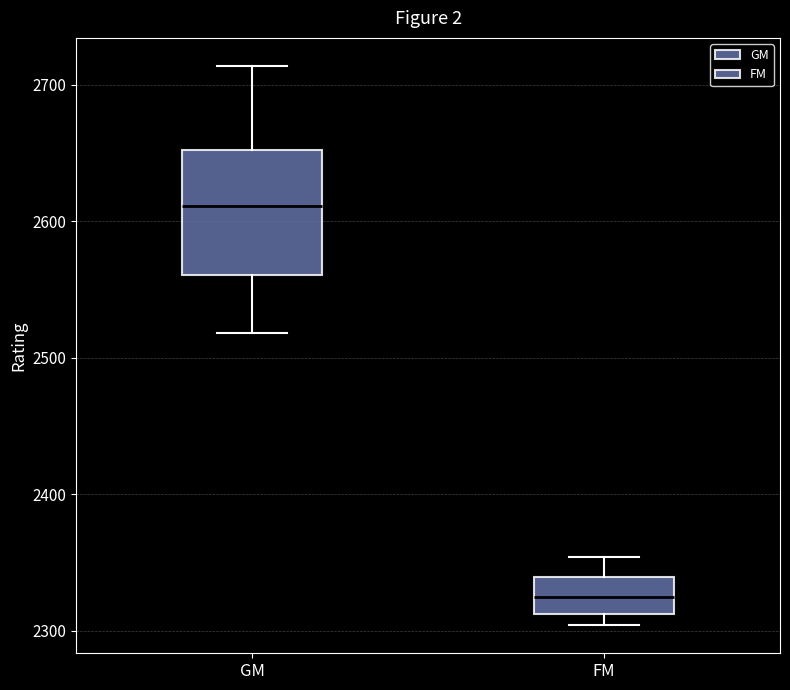

Reading left to right, transcribe this box plot: for each box, give where its median line is, the range the box spans, and where its two whiskers end, as read against the y-axis. The values are not printed on the chart, so give them approximately, as read against the axis.

GM: median 2610, box 2560 to 2650, whiskers 2520 to 2710
FM: median 2330, box 2310 to 2340, whiskers 2300 to 2350